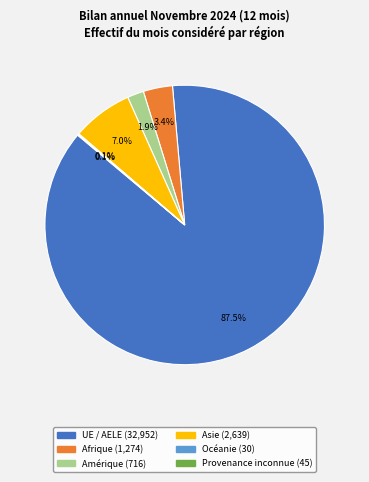

What percentage do Amérique and Asie together represent?

8.9%